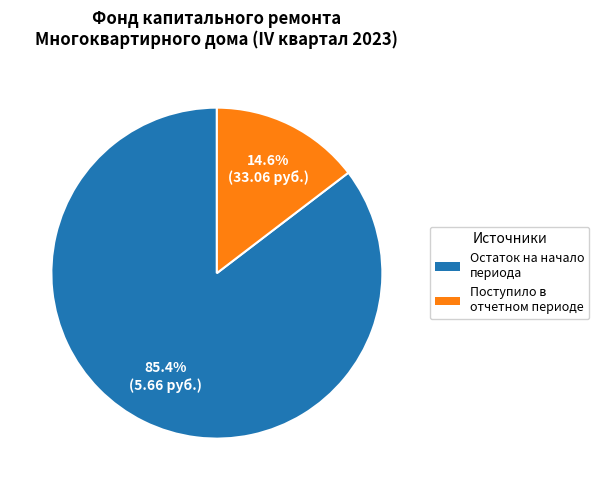

Is there any slice that represents more than half of the pie?

Yes